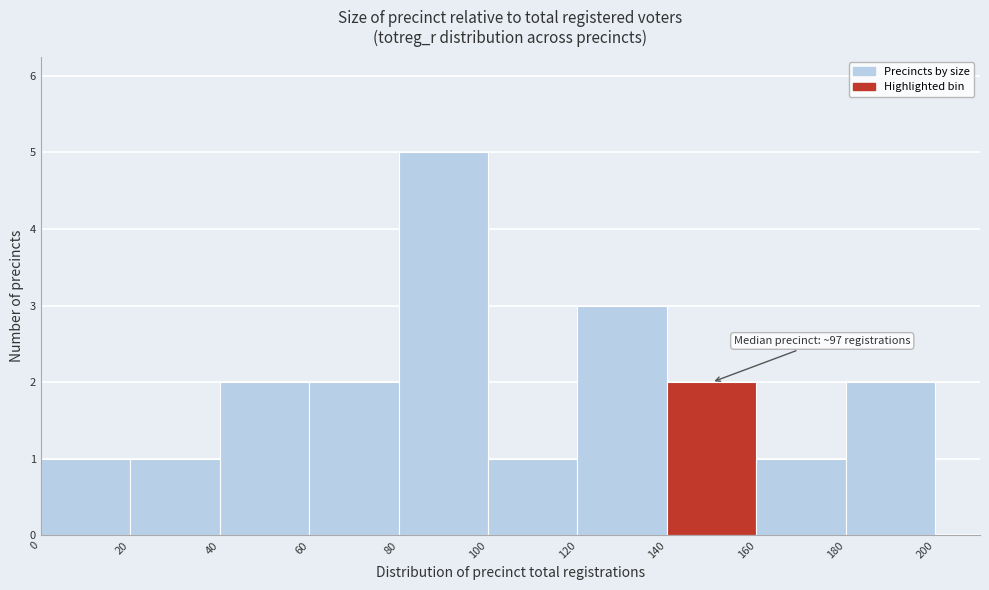

Which range on the x-axis has the tallest bar?

80 to 100